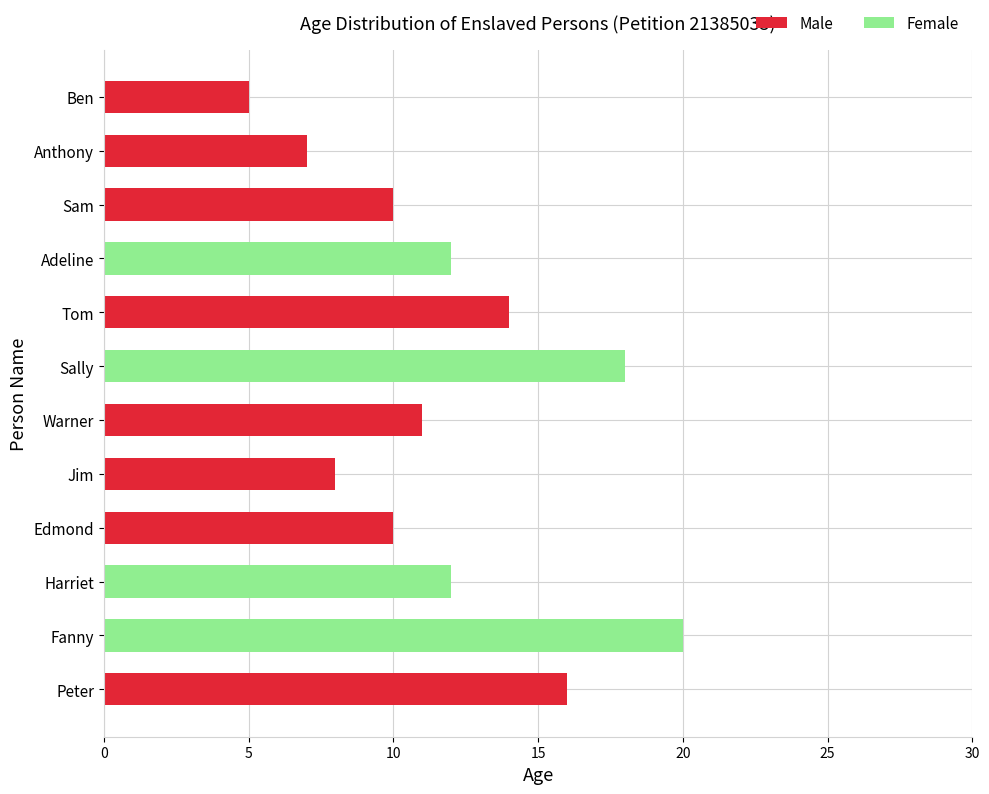

Is it true that Male equals -5 at Adeline?

False